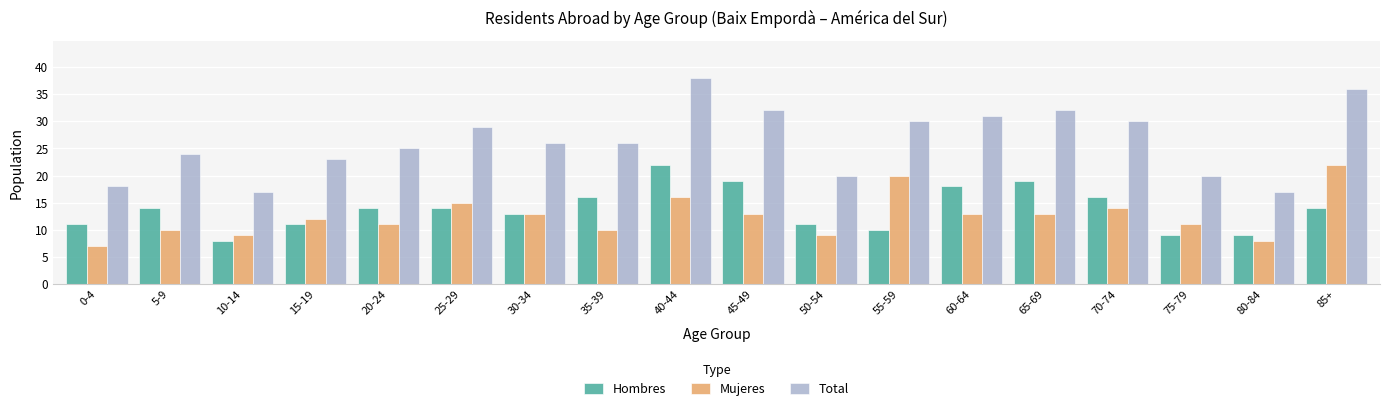

Is the value of Hombres at 25-29 greater than the value of Total at 65-69?

No